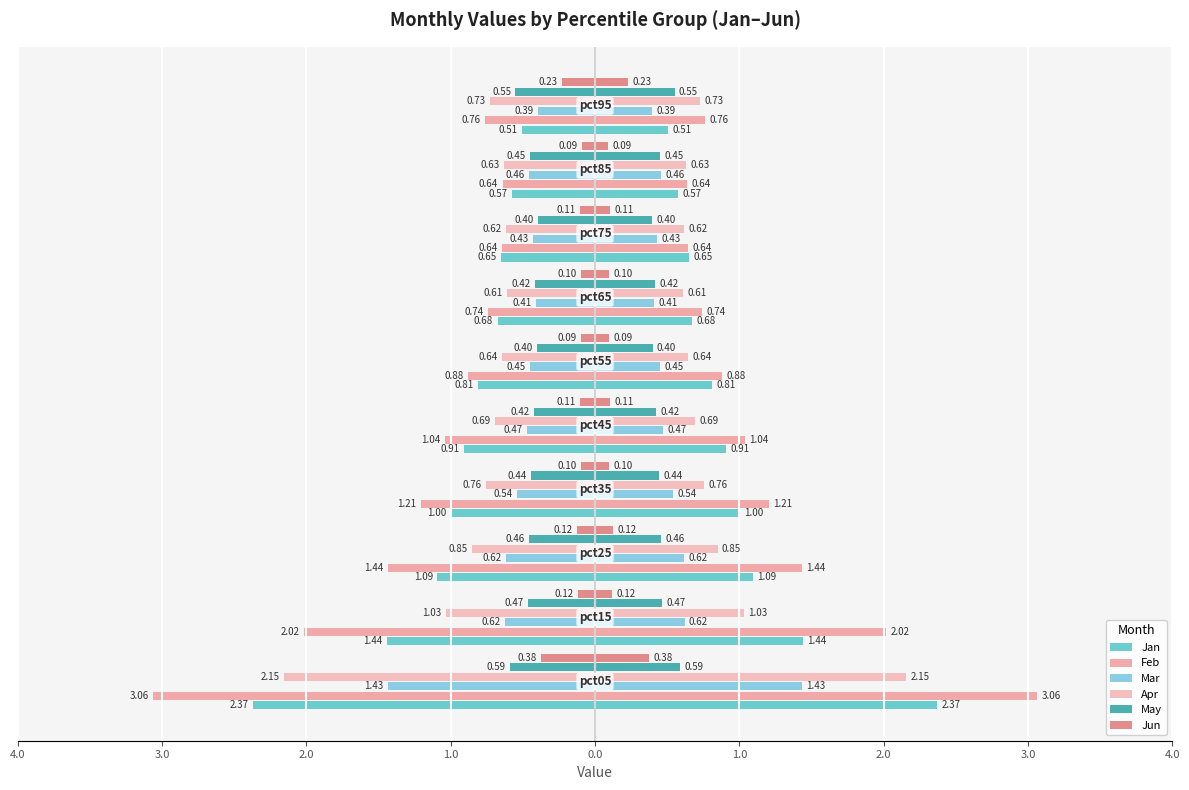

Which series changed the most between 2.0 and 4.0?

Jan